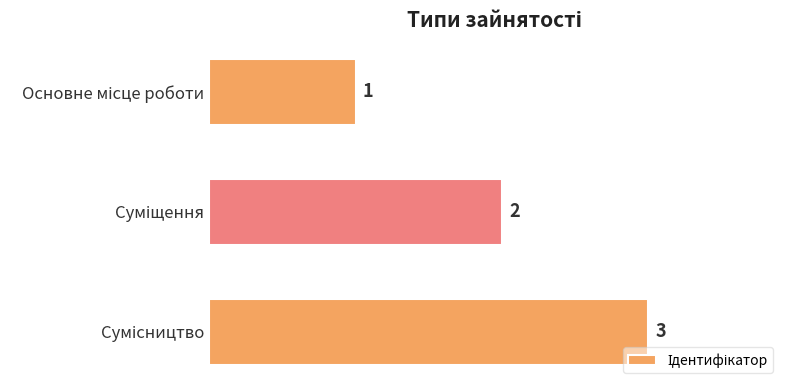

What is the difference between the maximum and second lowest values?

1